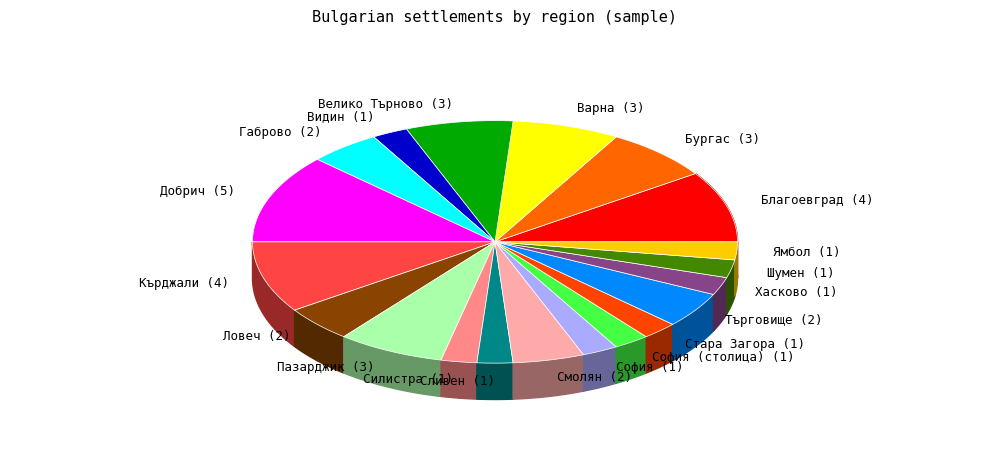

To the nearest percent, what is the combined percentage of обл. Кърджали and обл. Бургас?

17%